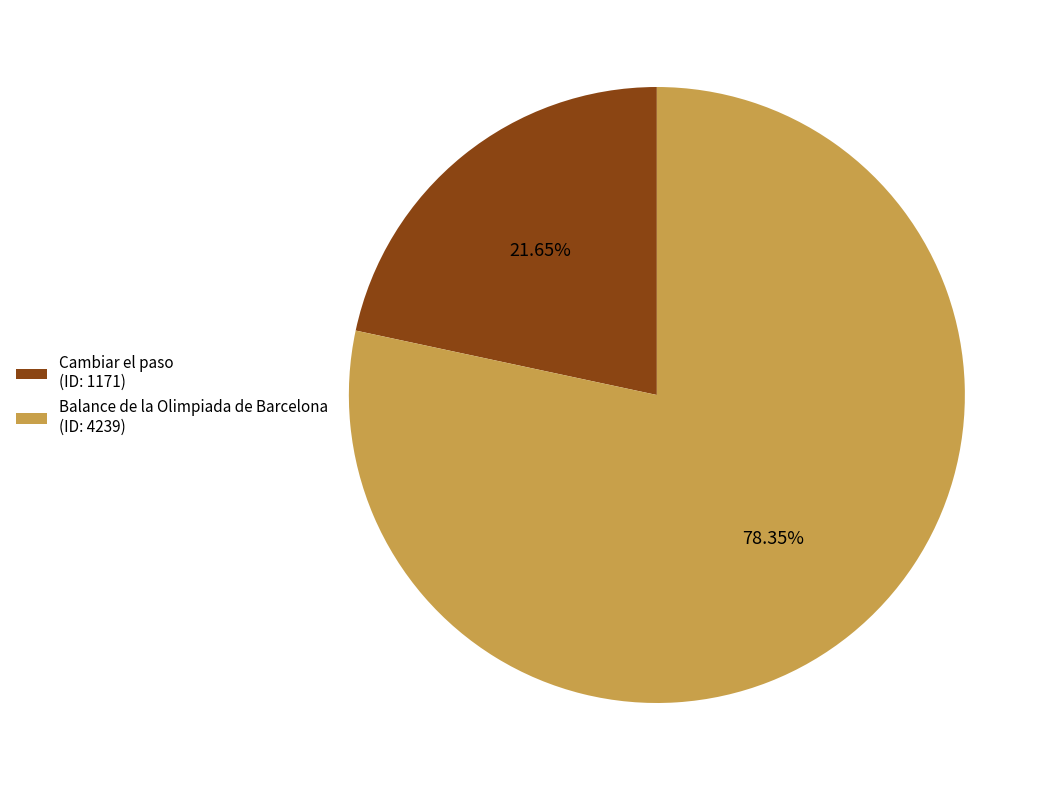

Count the number of slices in the pie.

2